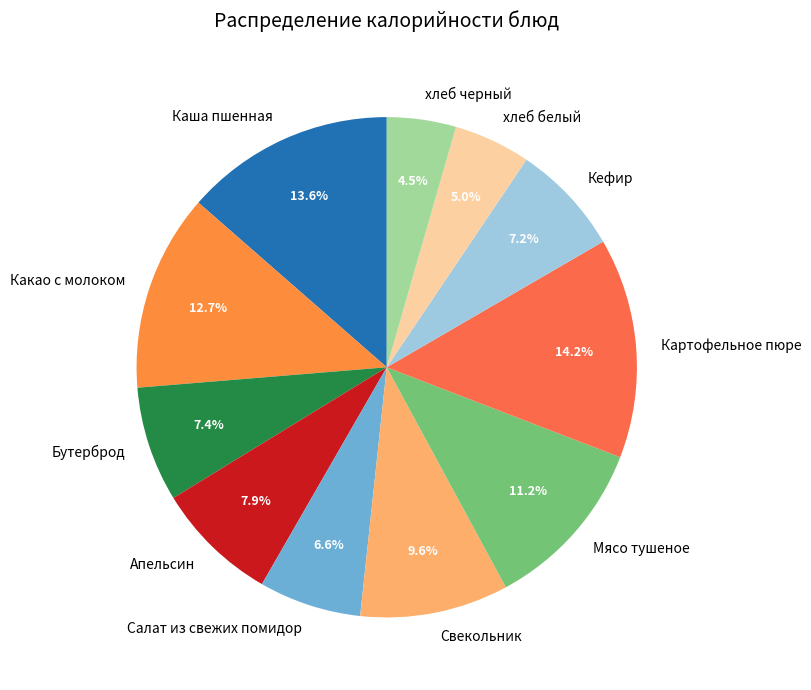

Count the number of slices in the pie.

11